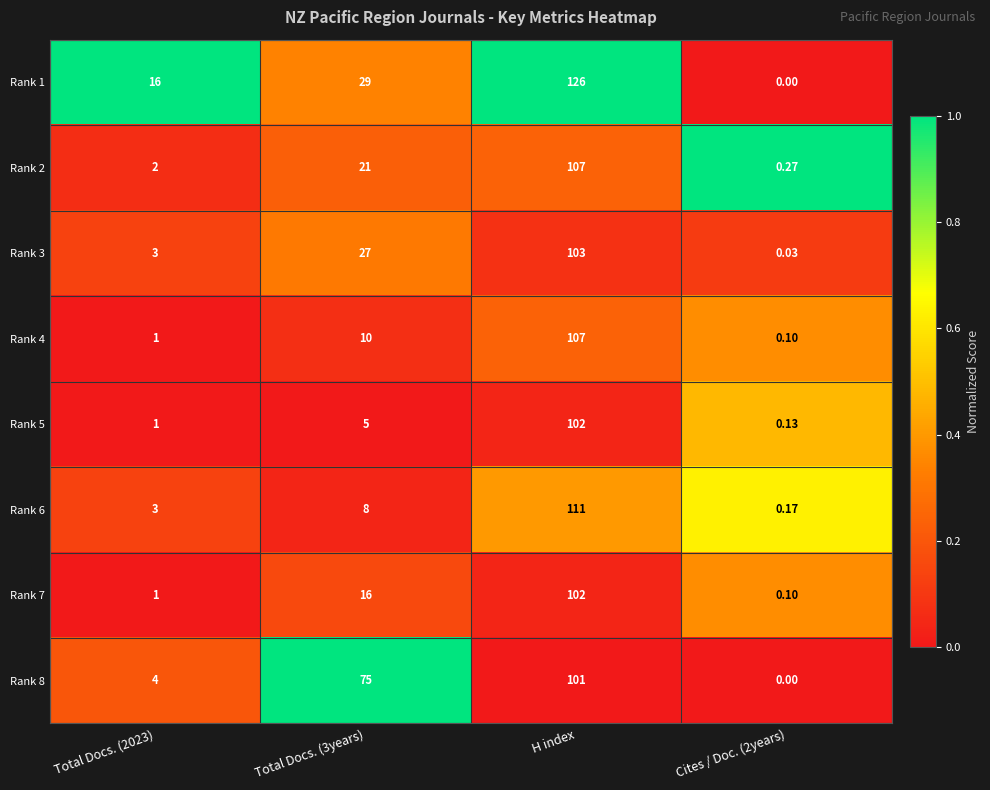

At which category is the sum across all series the highest?

H index